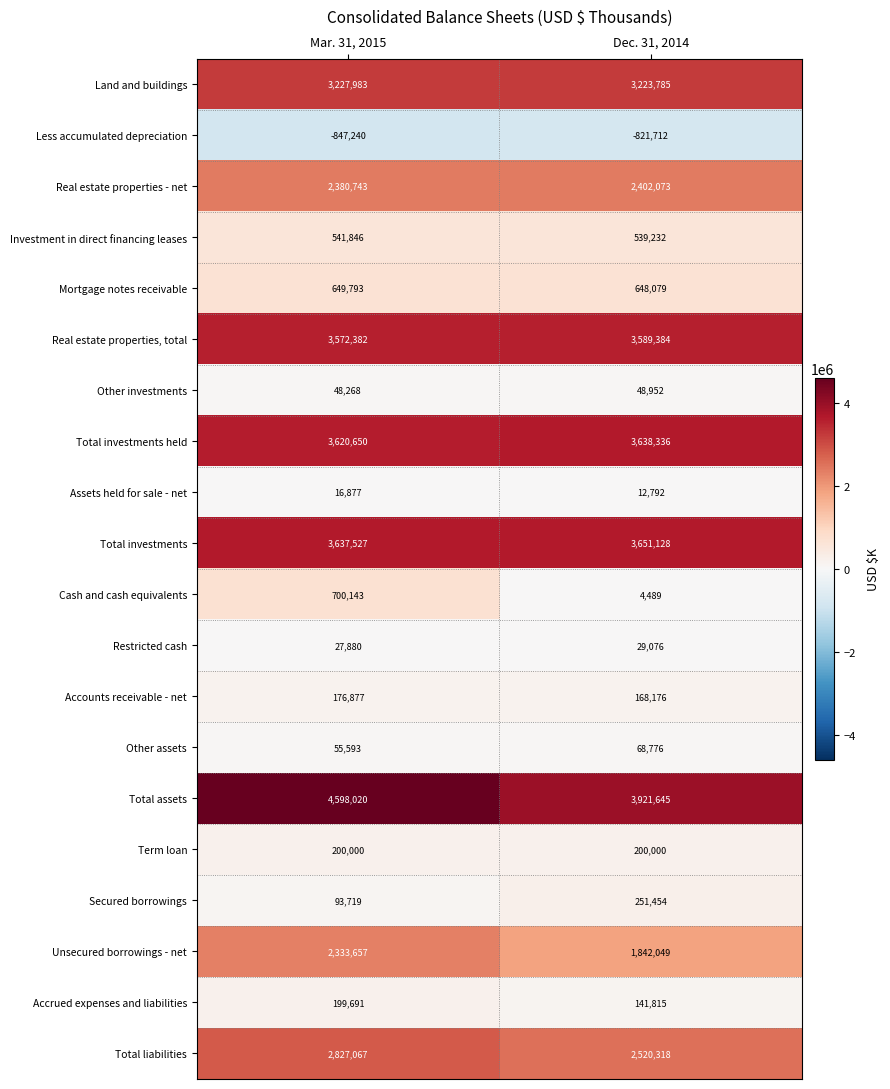

What is the spread (max minus min) of values at Dec. 31, 2014?

4743357